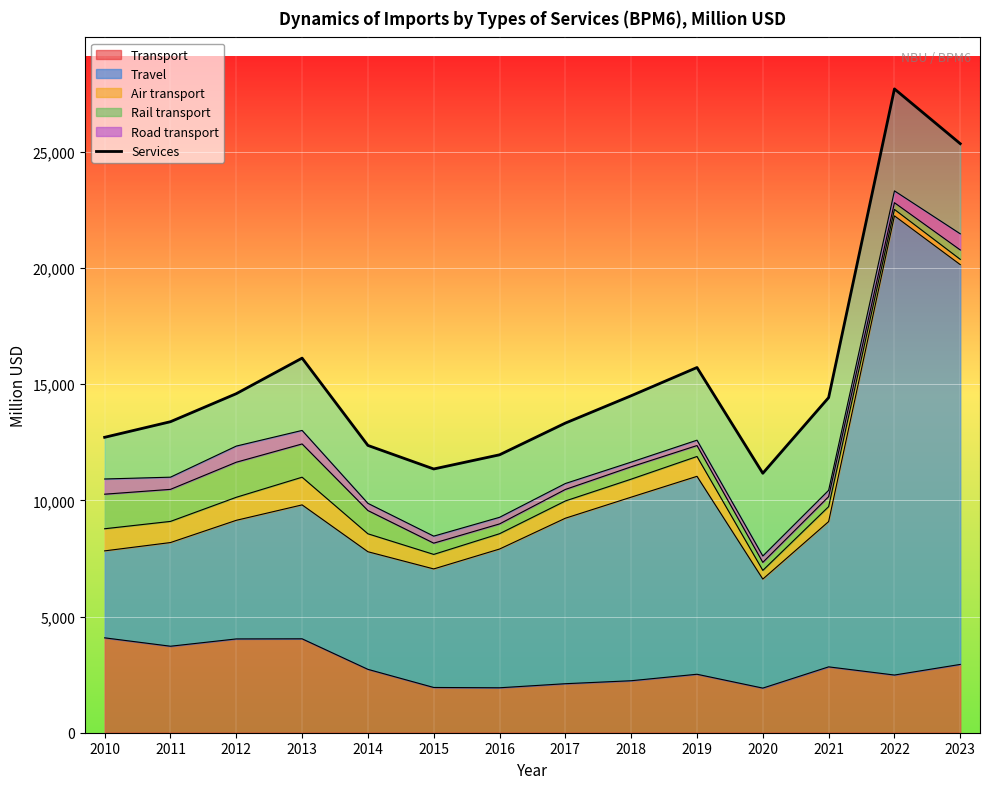

What is the sum of the values at 2017 and 2015?

24673